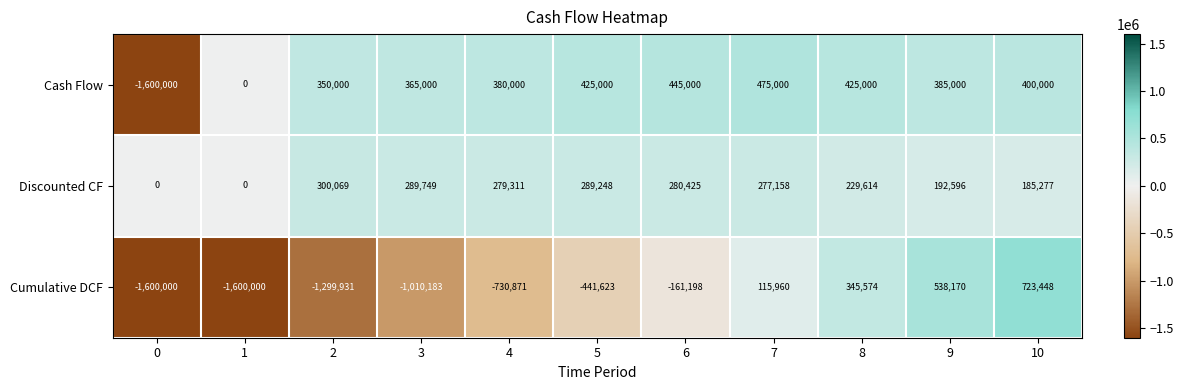

Read the Cash Flow value at 5.

425000